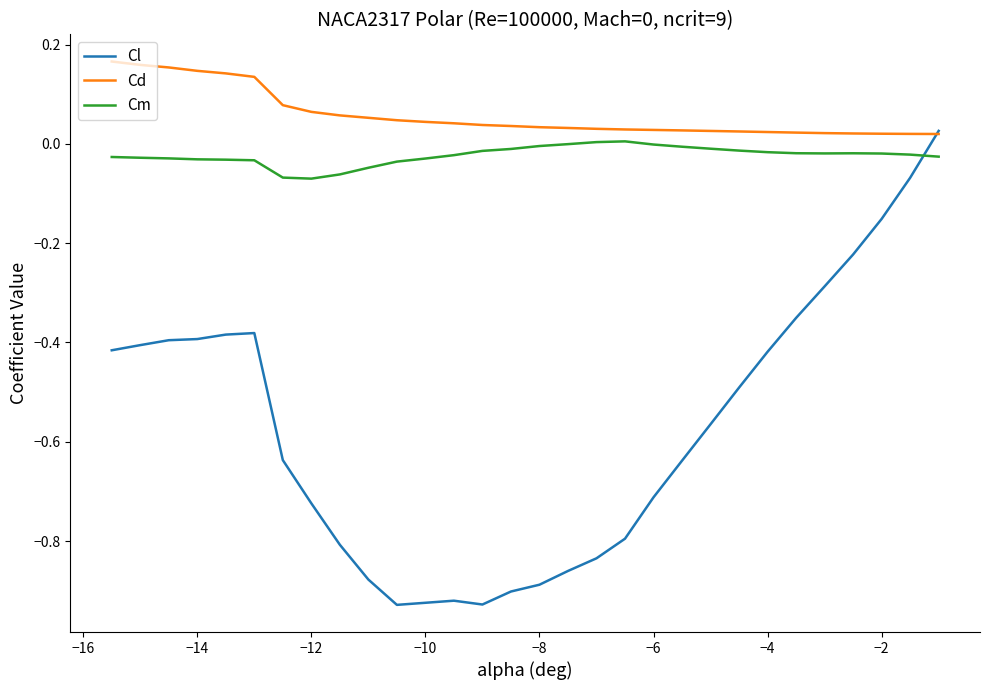

True or false: Cd and Cm intersect in this chart.

False